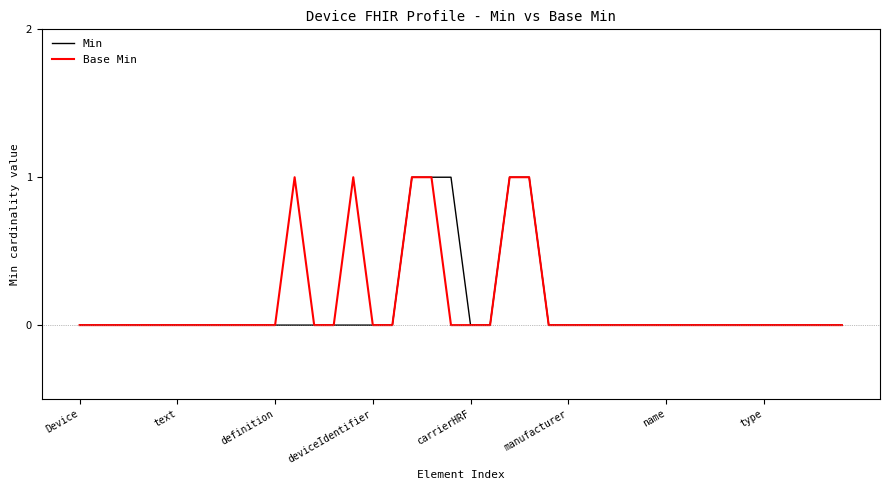

How many lines are shown in the chart?

2